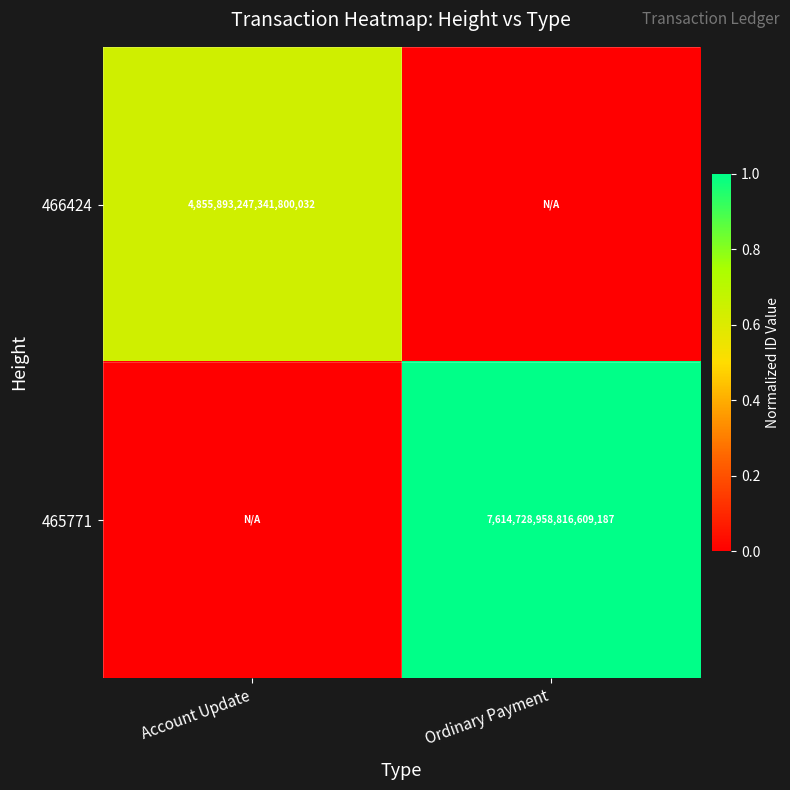

Between Ordinary Payment and Account Update, which is larger?

Account Update